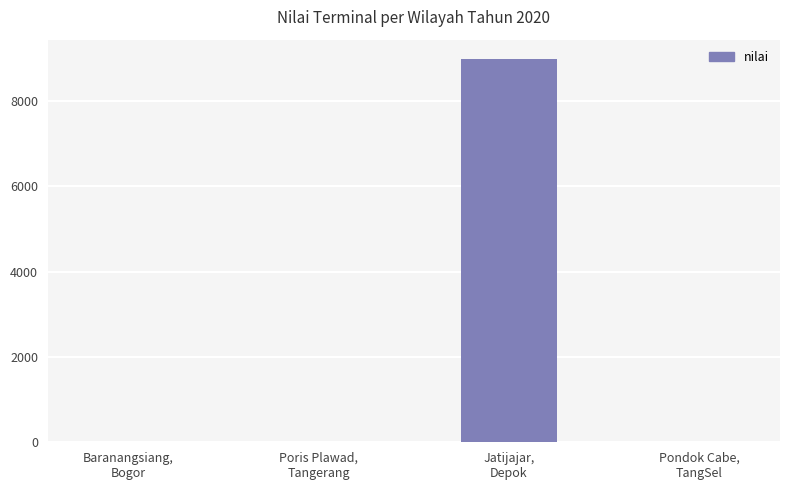

What is the greatest value displayed?

8983